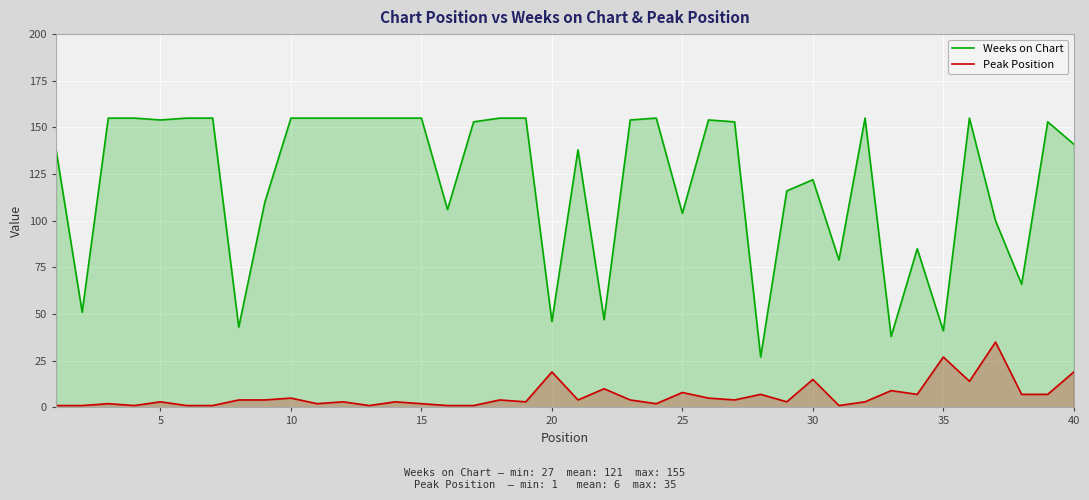

Reading left to right, transcribe all the data shown in this chart.

Weeks on Chart: 138	51	155	155	154	155	155	43	110	155	155	155	155	155	155	106	153	155	155	46	138	47	154	155	104	154	153	27	116	122	79	155	38	85	41	155	100	66	153	141
Peak Position: 1	1	2	1	3	1	1	4	4	5	2	3	1	3	2	1	1	4	3	19	4	10	4	2	8	5	4	7	3	15	1	3	9	7	27	14	35	7	7	19